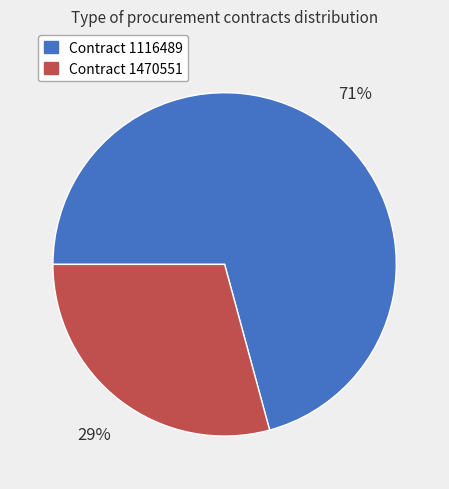

To the nearest percent, what is the average slice percentage?

50%